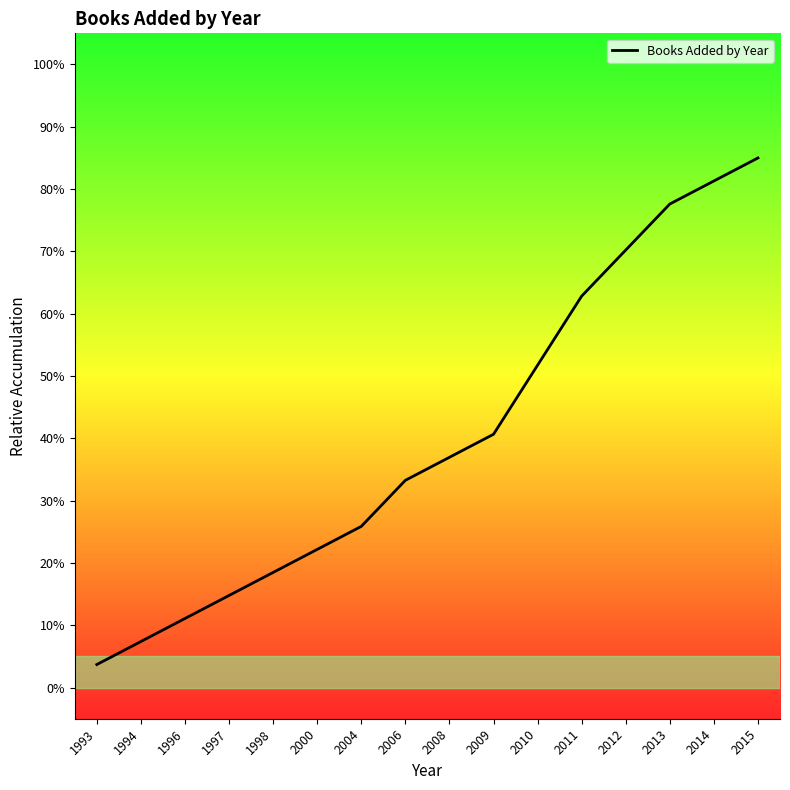

What is the difference between the values at 2012 and 1996?

59.1